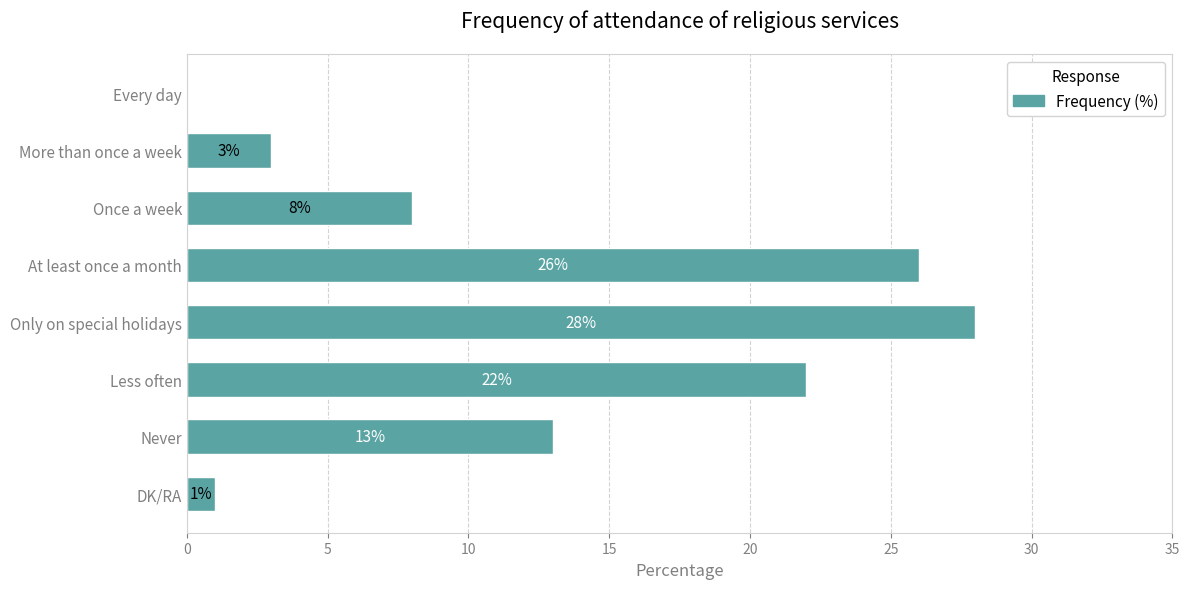

Reading bottom to top, extract all data points from this chart.

DK/RA=1	Never=13	Less often=22	Only on special holidays=28	At least once a month=26	Once a week=8	More than once a week=3	Every day=0